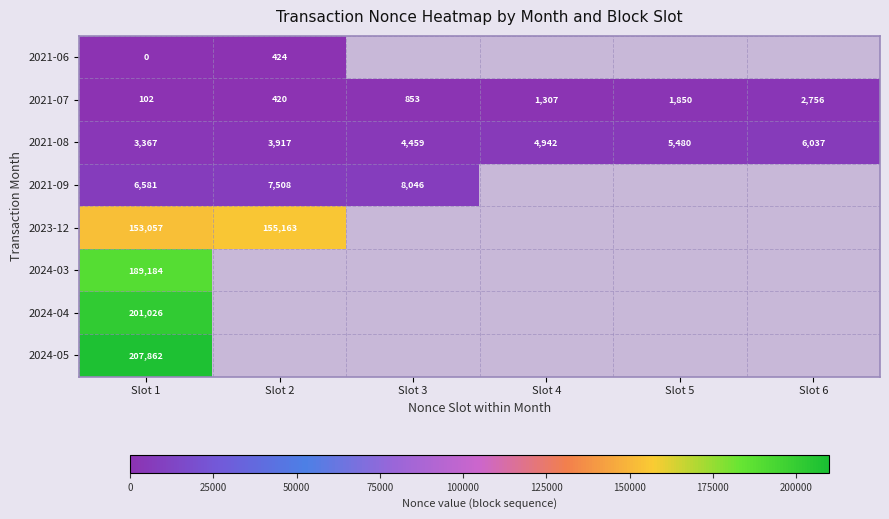

At which category is the sum across all series the highest?

Slot 1